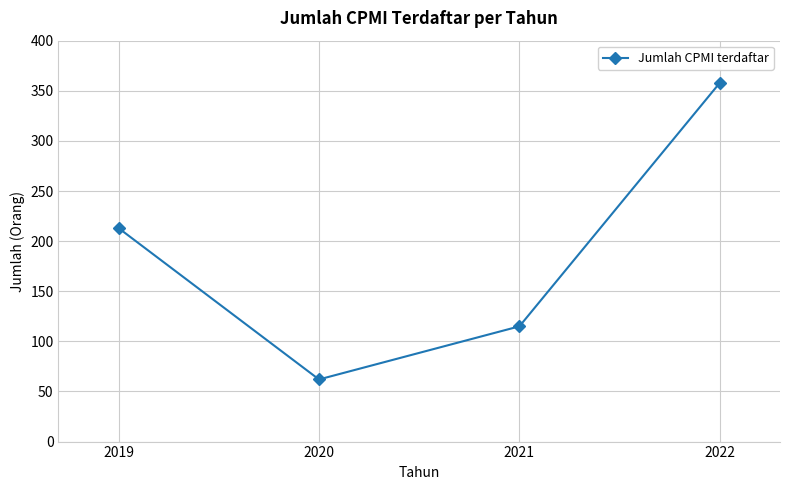

List the labels in order of value, largest first.

2022, 2019, 2021, 2020